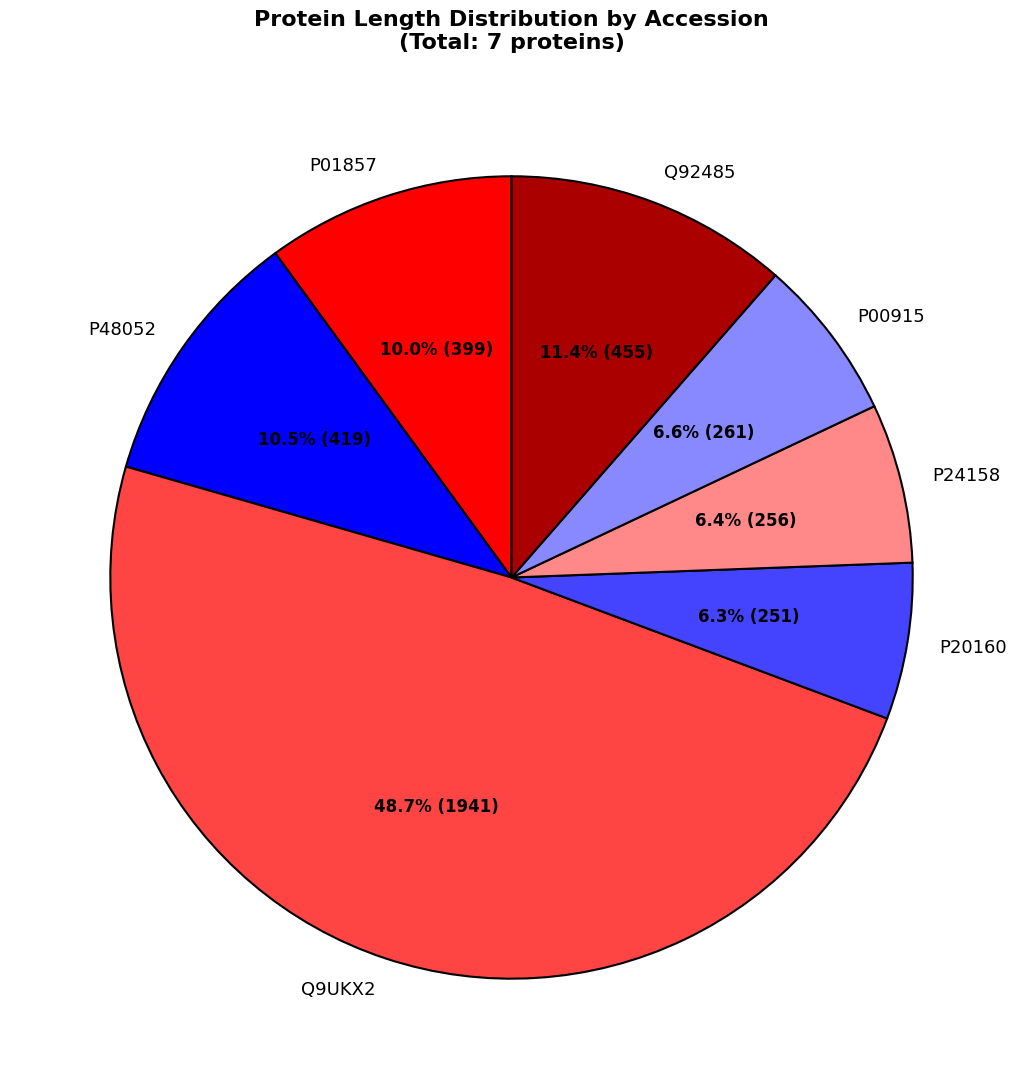

To the nearest percent, what is the combined percentage of P00915 and Q92485?

18%